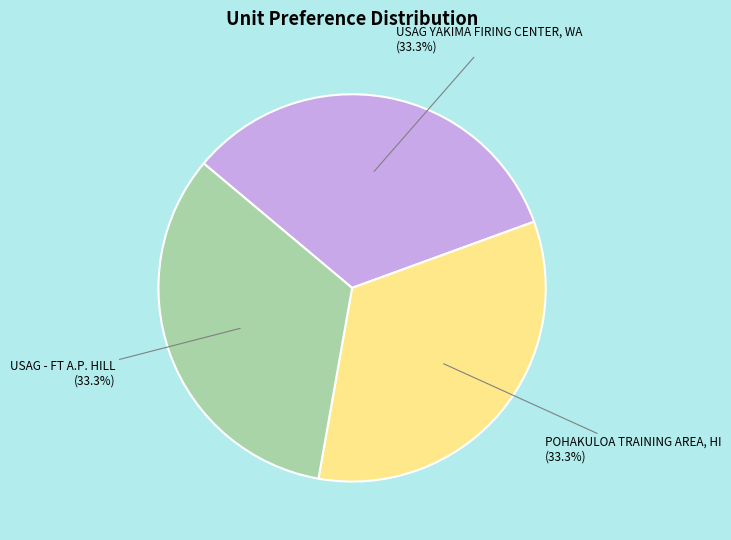

Do POHAKULOA TRAINING AREA, HI and USAG - FT A.P. HILL together represent more than half of the pie?

Yes